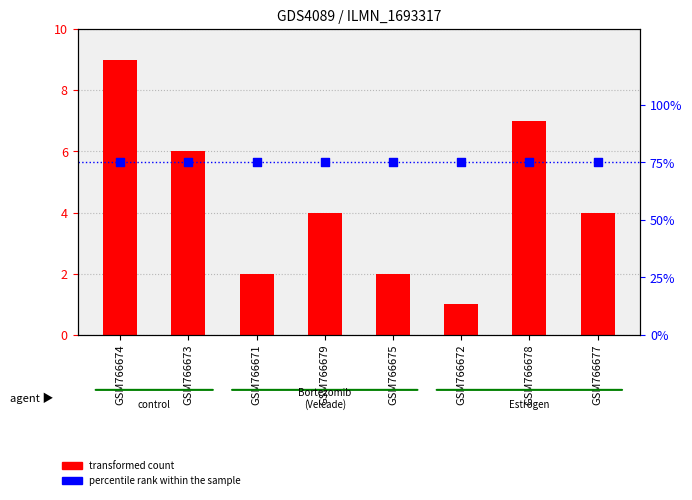

Is the value of percentile rank within the sample at GSM766673 greater than the value of transformed count at GSM766678?

Yes